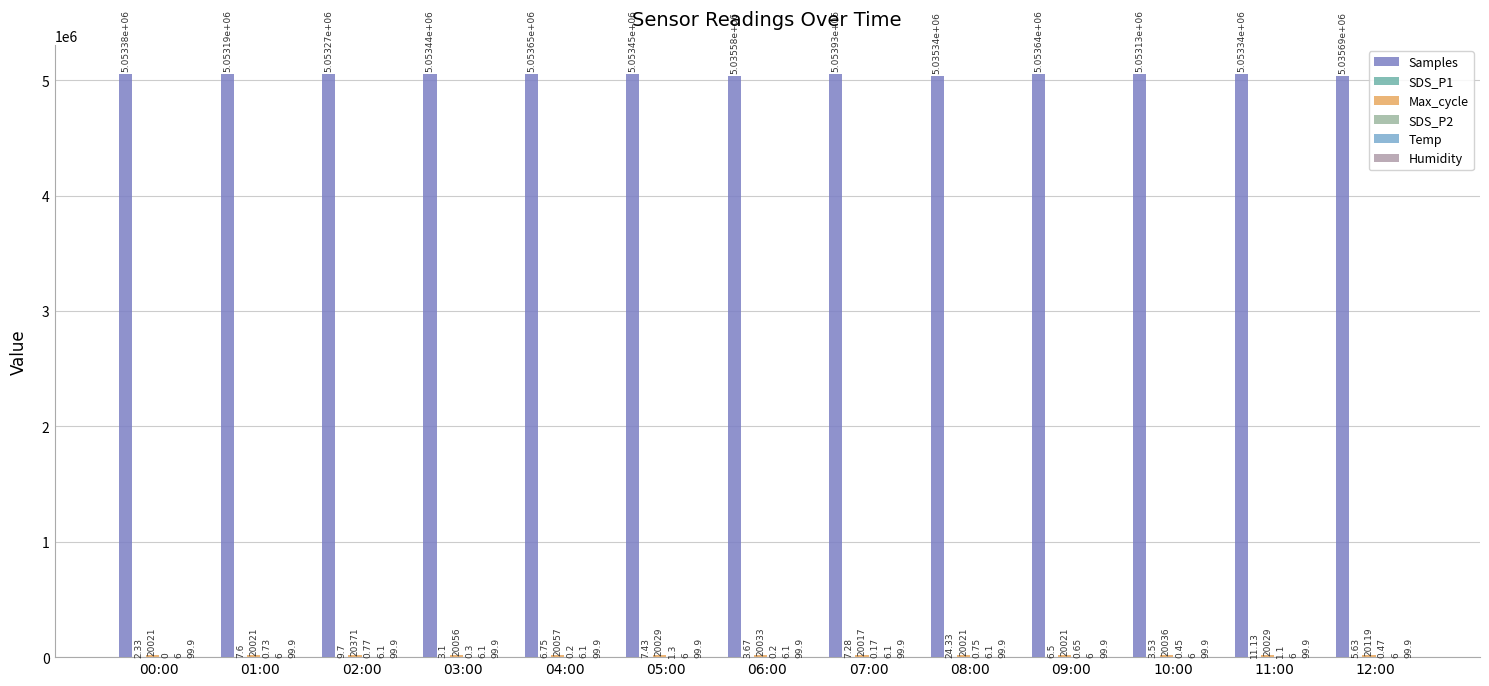

Does the chart contain stacked bars?

No